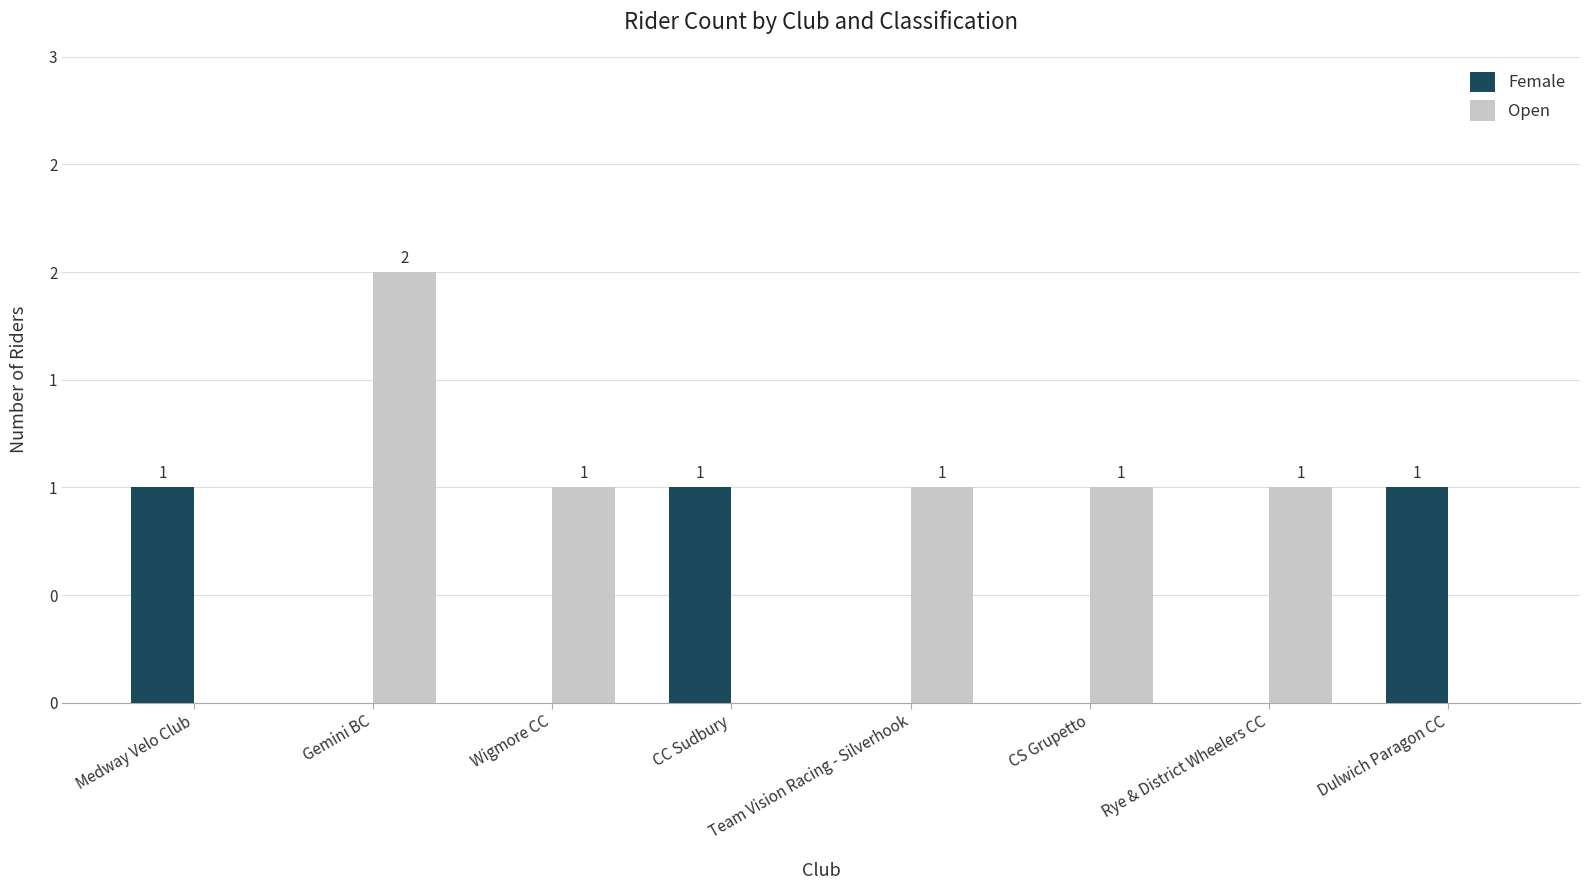

Which category has the lowest value across all series?

Gemini BC